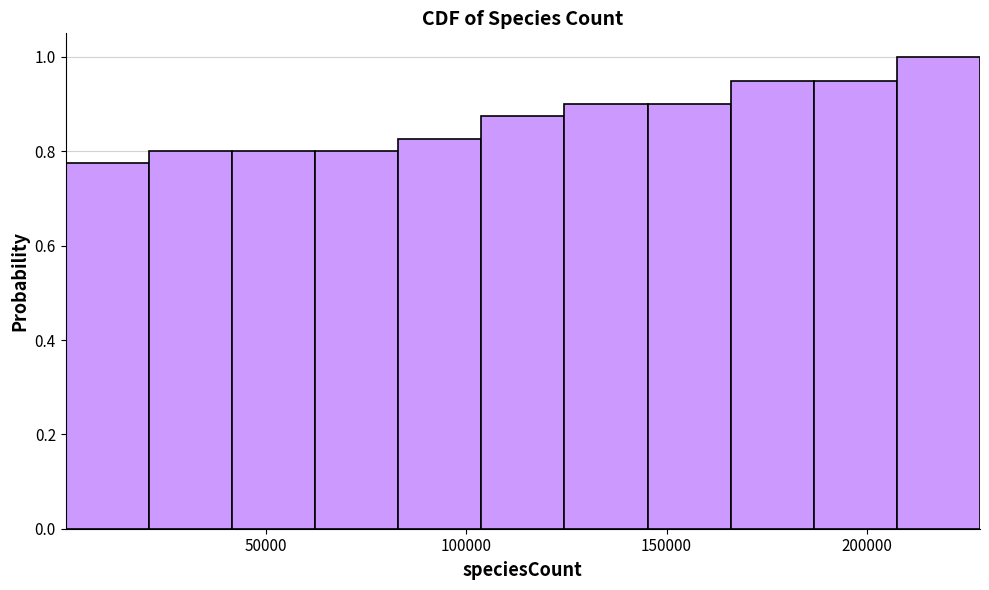

Over which range of the x-axis is the bar tallest?

205000 to 230000